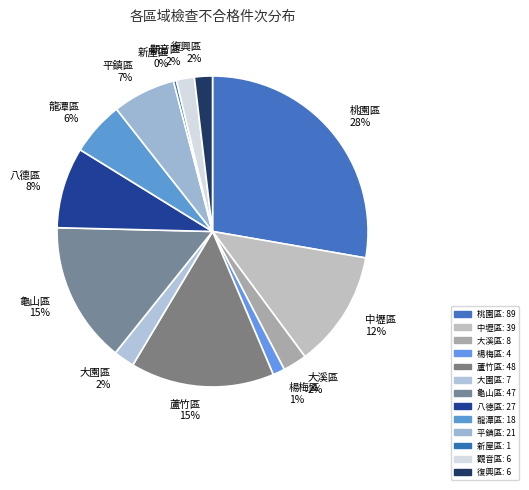

Approximately how many times larger is the value at 龍潭區 compared to 復興區?

3.0